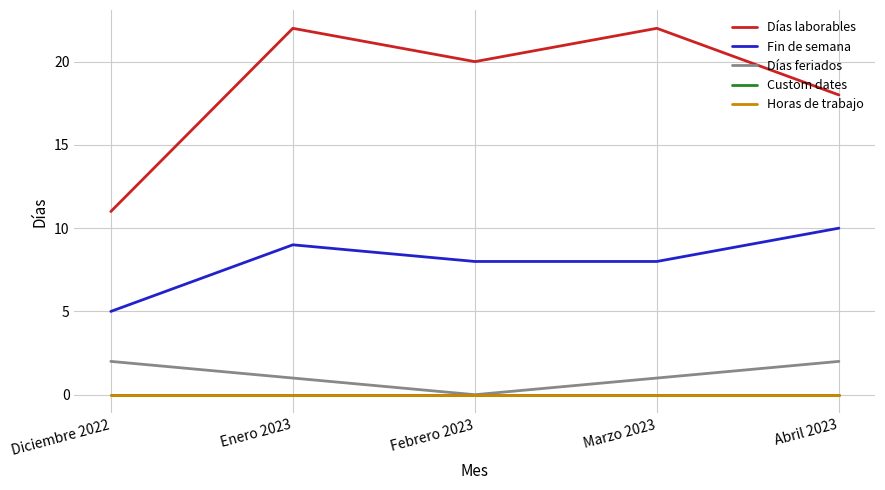

Is this an area chart (filled region under the line)?

No